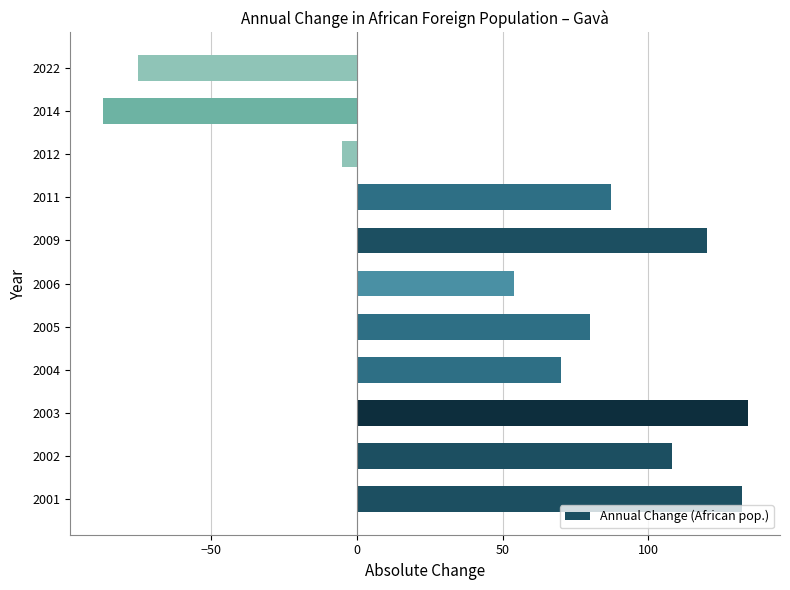

What is the smallest value displayed?

-87